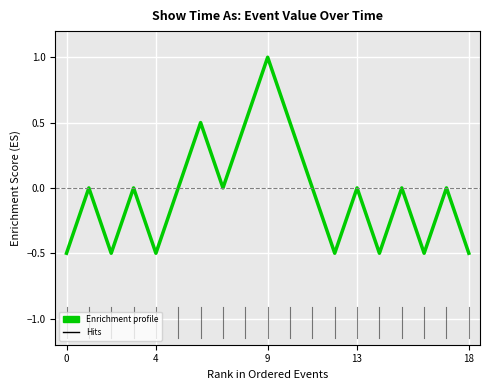

What is the maximum value shown in the chart?

1.0